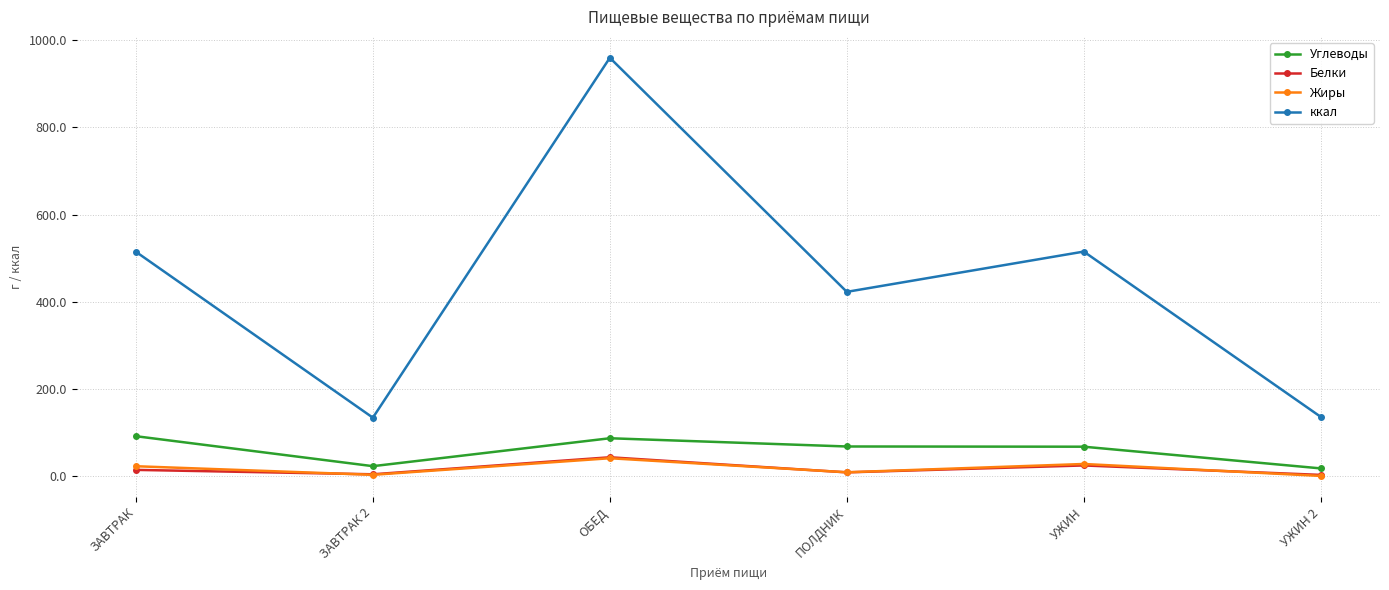

True or false: Белки and Углеводы cross at least once.

False